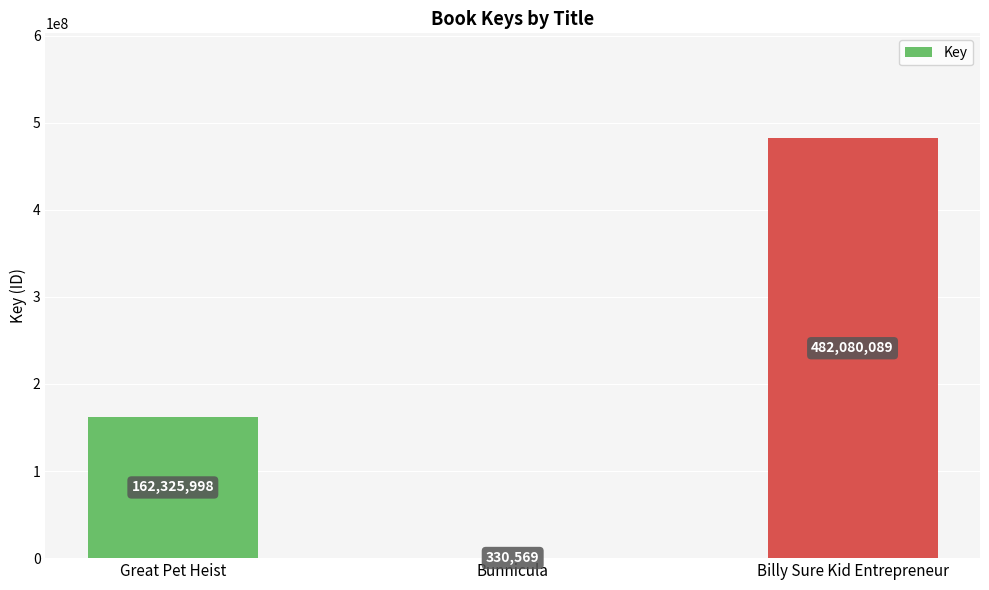

Are the bars horizontal?

No